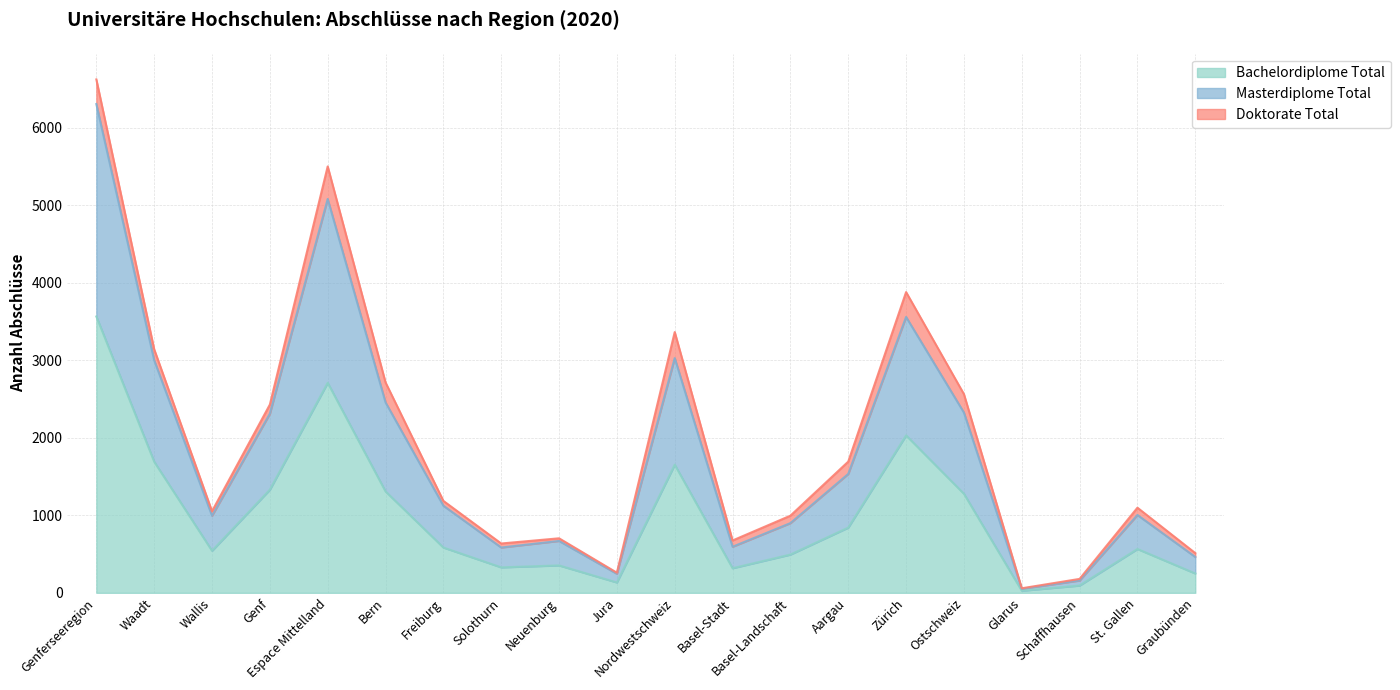

Where is Bachelordiplome Total nearest to the value 1797?

Waadt